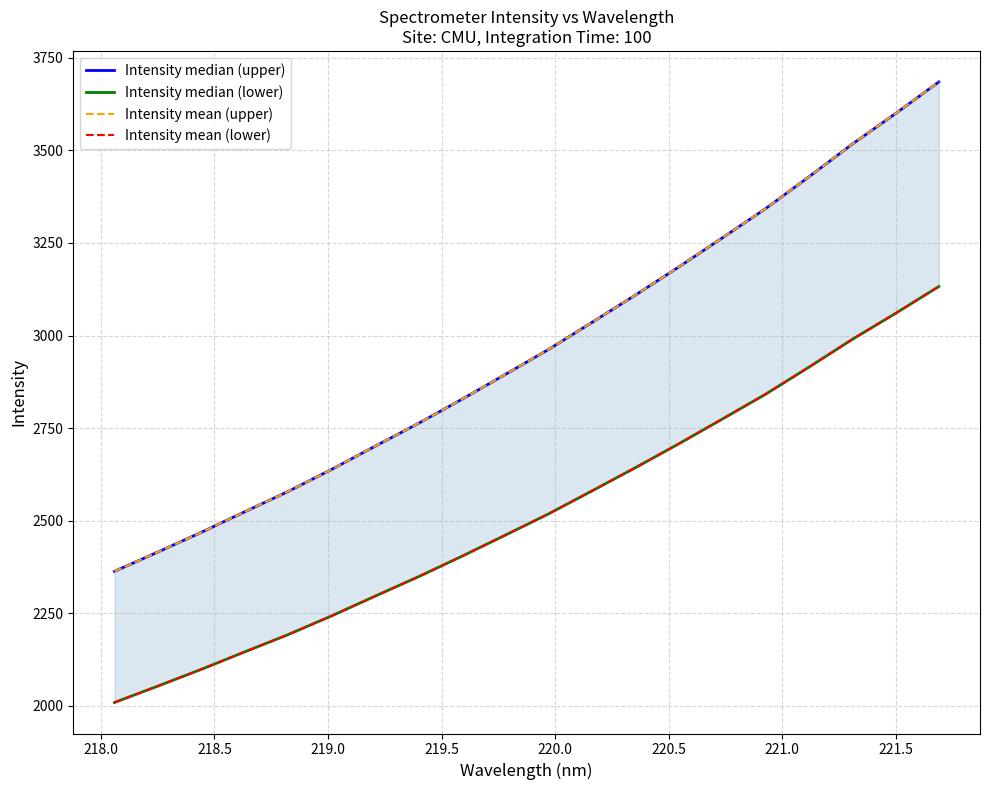

What is the smallest value displayed?

2008.5